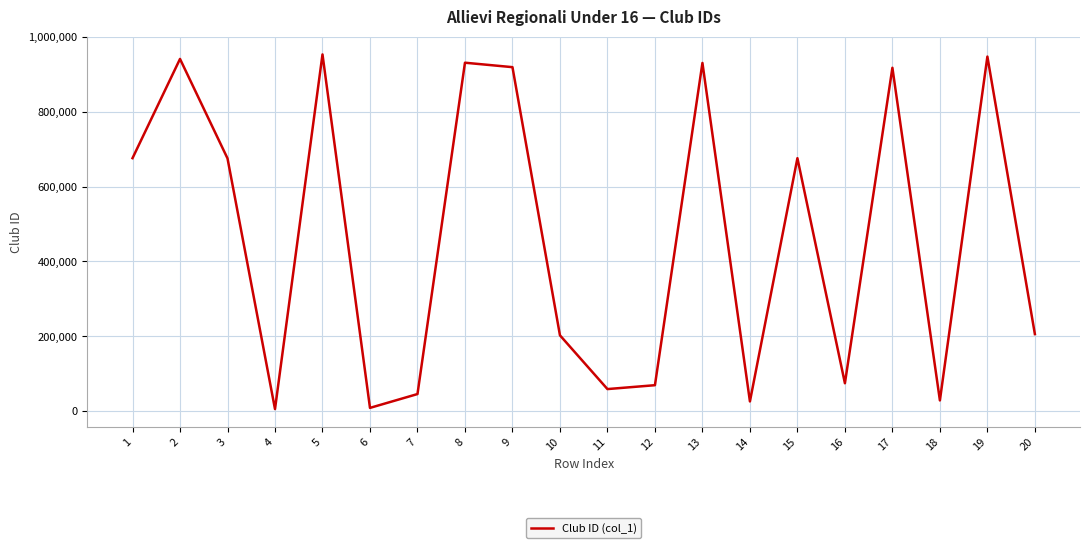

What is the sum of the values at 7 and 4?

51310